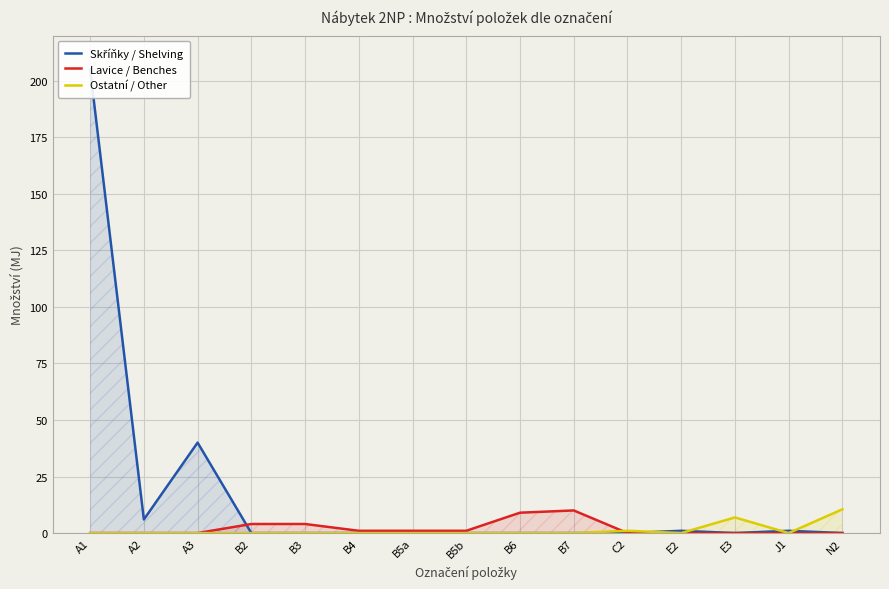

The Skříňky / Shelving series shows 40.0 at A3. True or false?

True